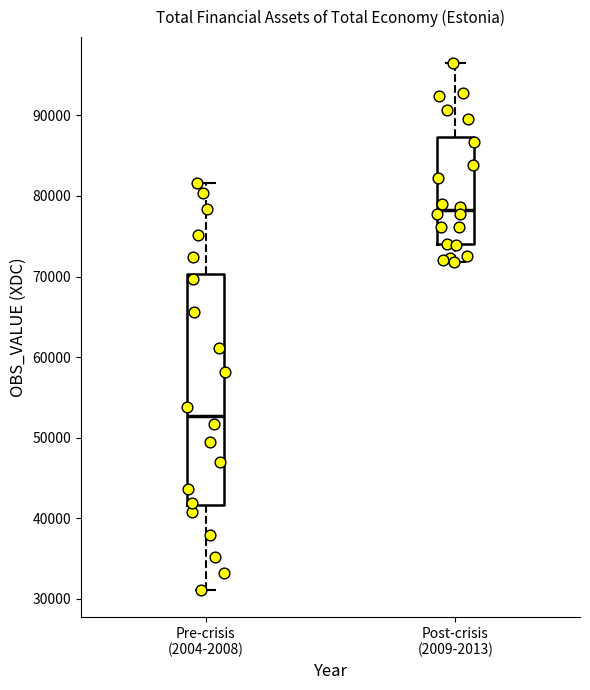

Where is the upper edge of the box for Pre-crisis (2004-2008) on the y-axis? The values are not printed on the chart, so give them approximately, as read against the axis.

70000